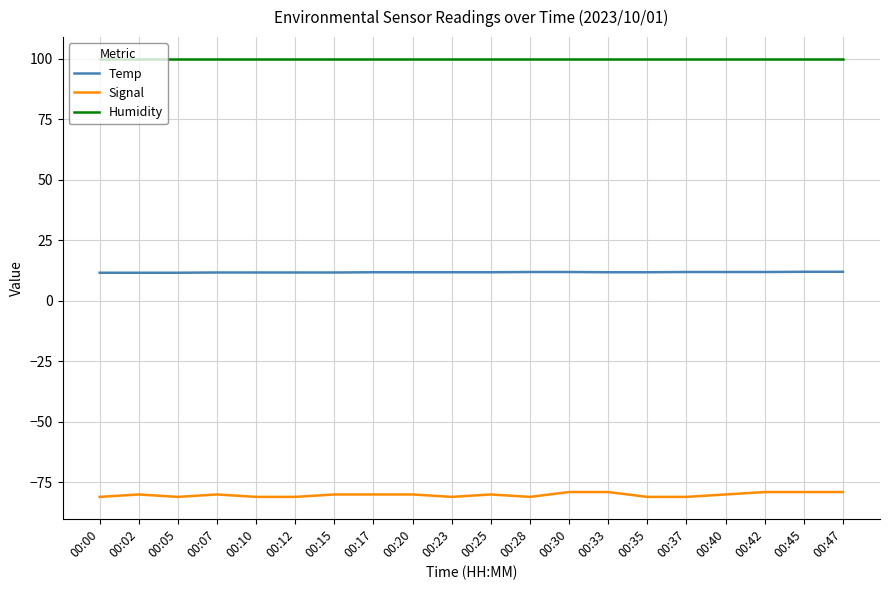

Which series has the largest range (max minus min)?

Signal